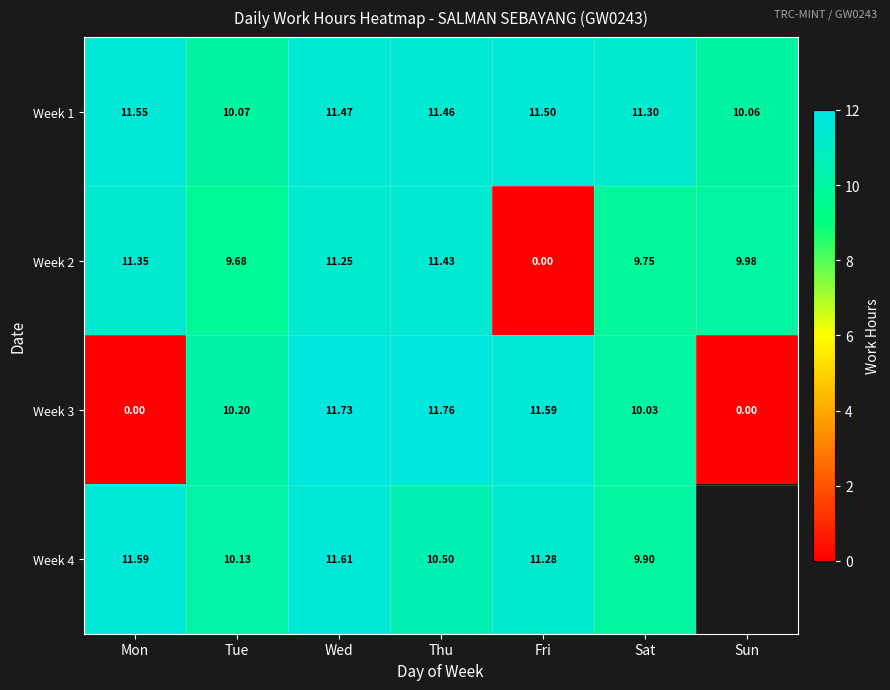

Is the value of Week 2 at Tue greater than the value of Week 3 at Mon?

Yes